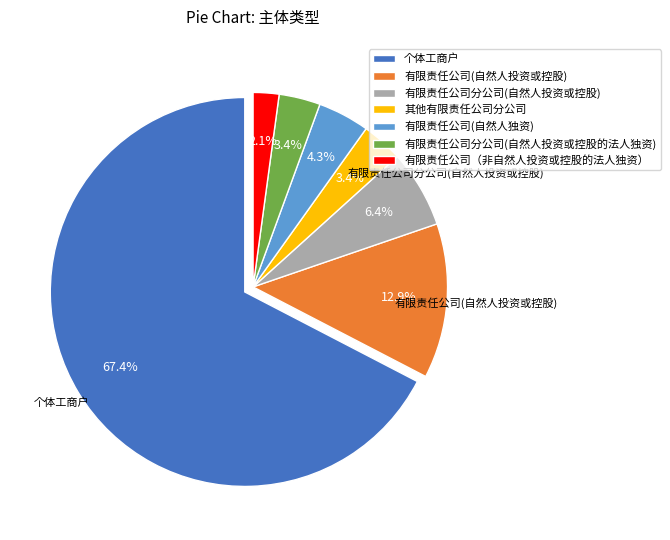

To the nearest percent, what is the difference between the largest and smallest slice percentages?

65%